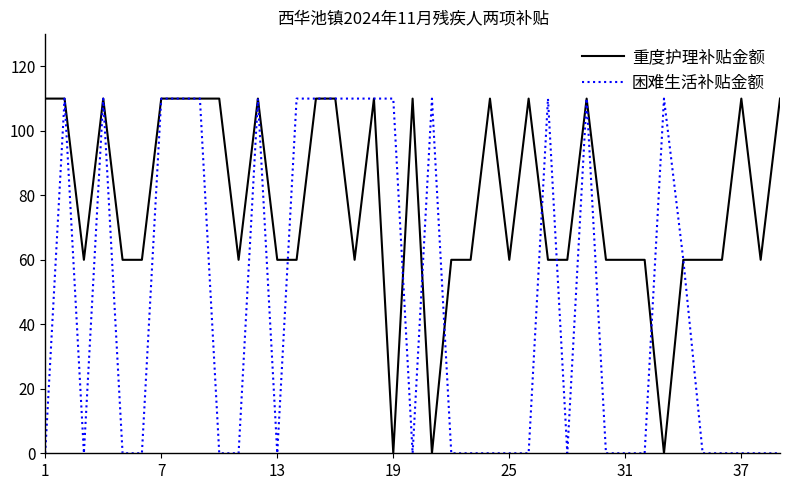

True or false: 重度护理补贴金额 and 困难生活补贴金额 cross at least once.

True